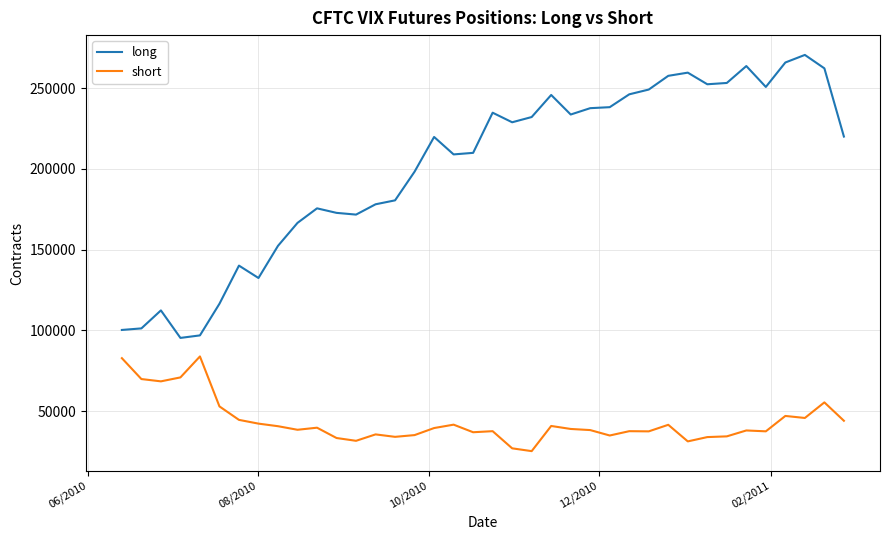

True or false: long and short intersect in this chart.

False